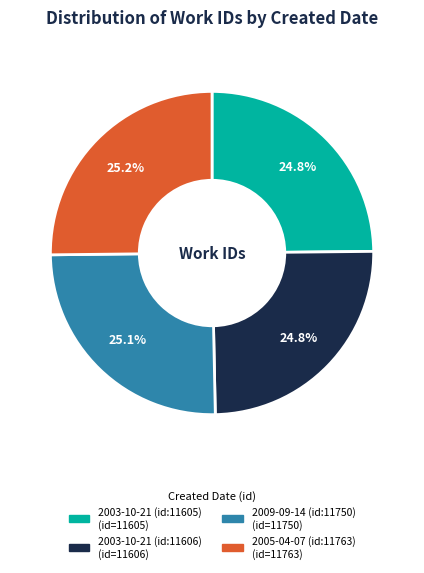

Is it true that 2005-04-07 (id:11763) is 16% of the pie?

False